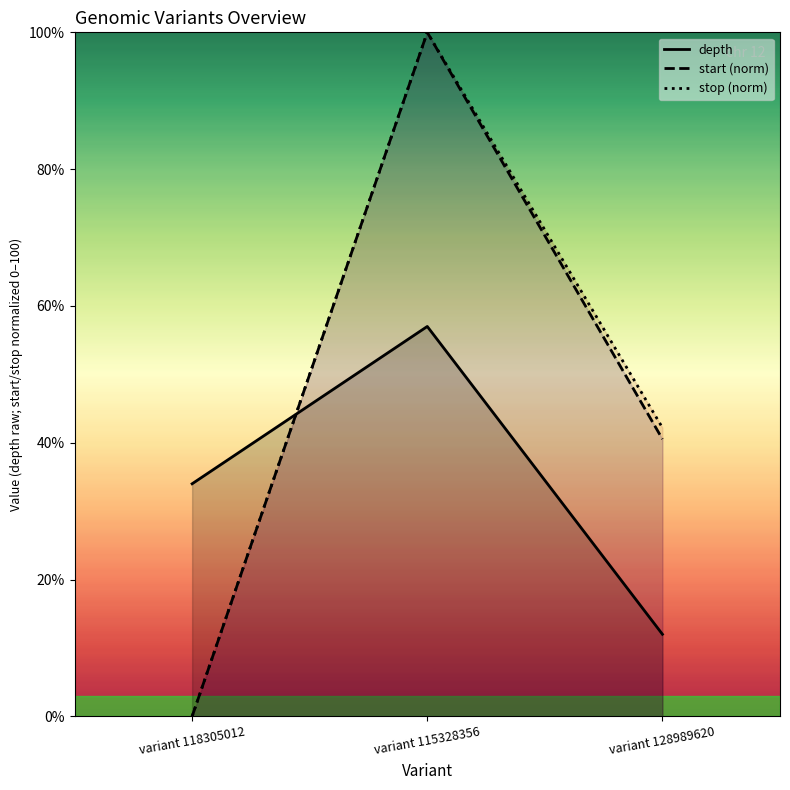

Is the value of start (norm) at variant 128989620 greater than the value of depth at variant 128989620?

Yes